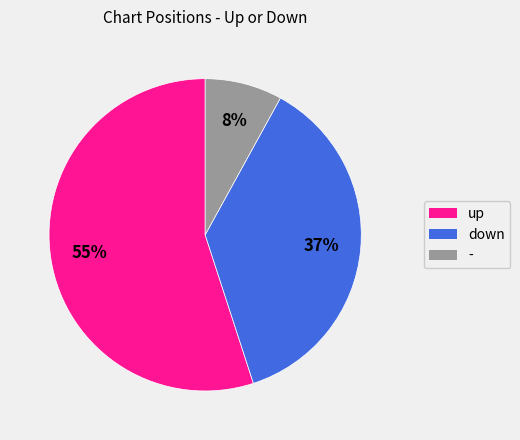

What is the largest slice in the pie chart?

up